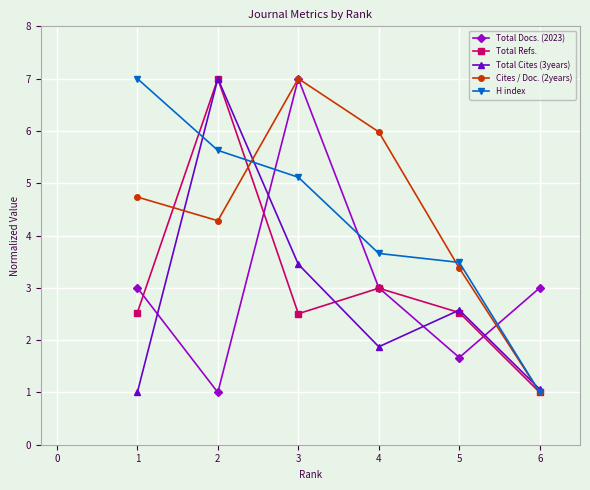

What is the average value of the Total Docs. (2023) series?

3.1